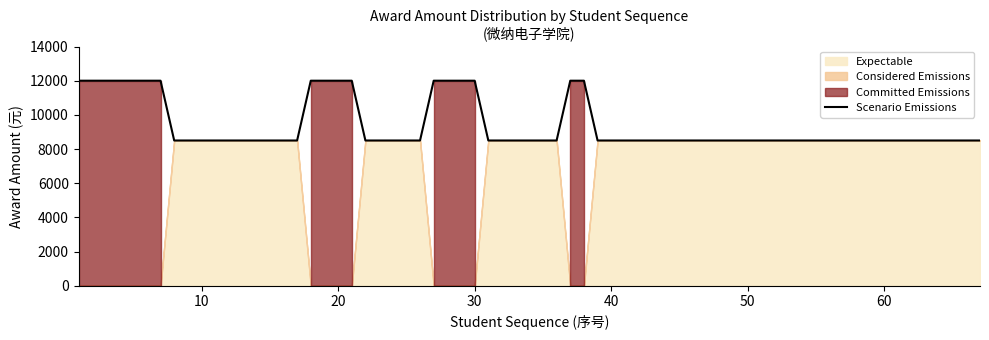

What is the highest value of the Scenario Emissions series?

12000